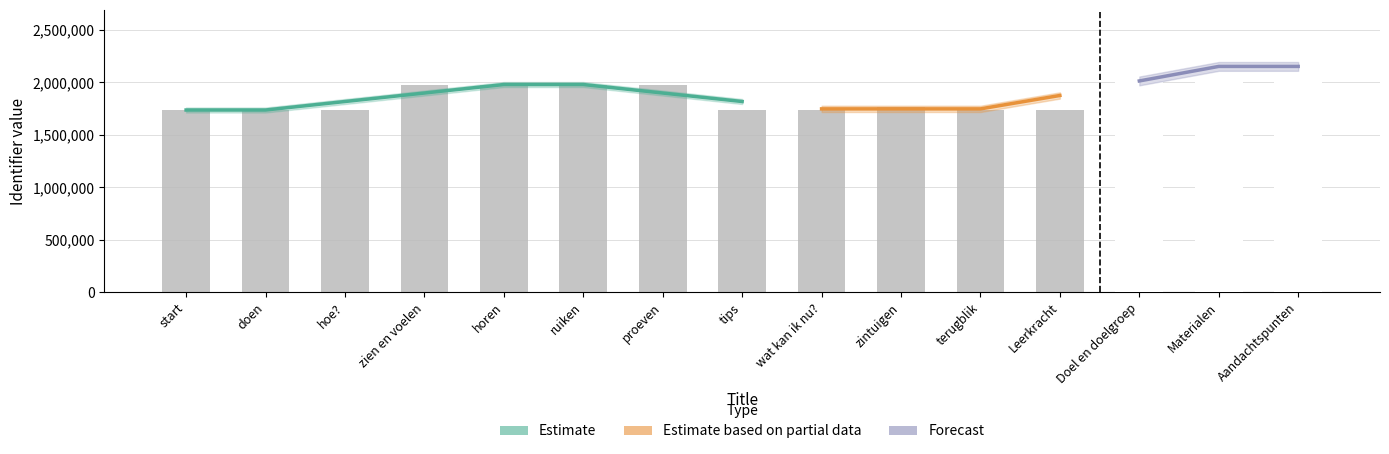

Read the value at horen.

1979779